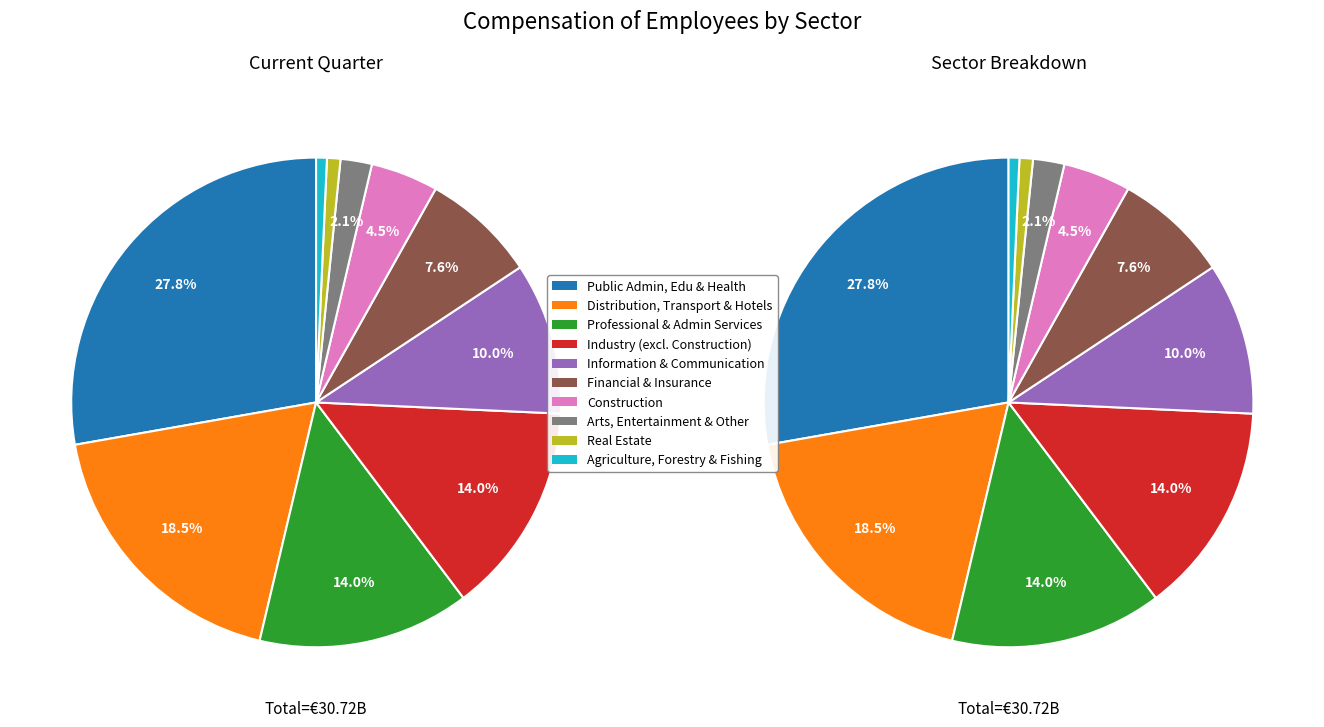

The Arts, Entertainment and Other Services slice represents 12% of the pie. True or false?

False